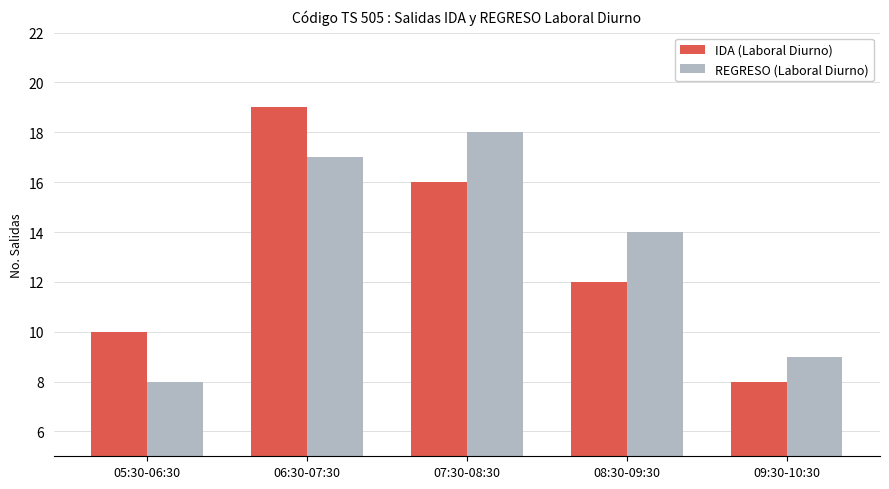

What position from the right is 06:30-07:30?

4